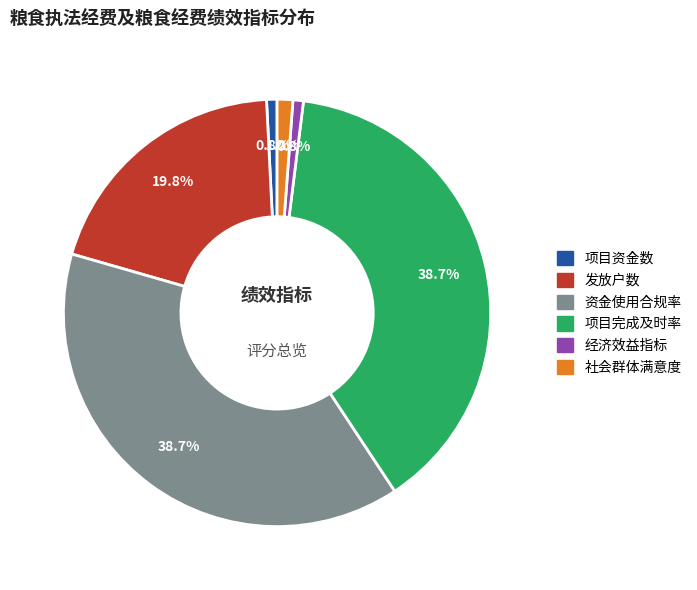

How many segments does this pie chart have?

6